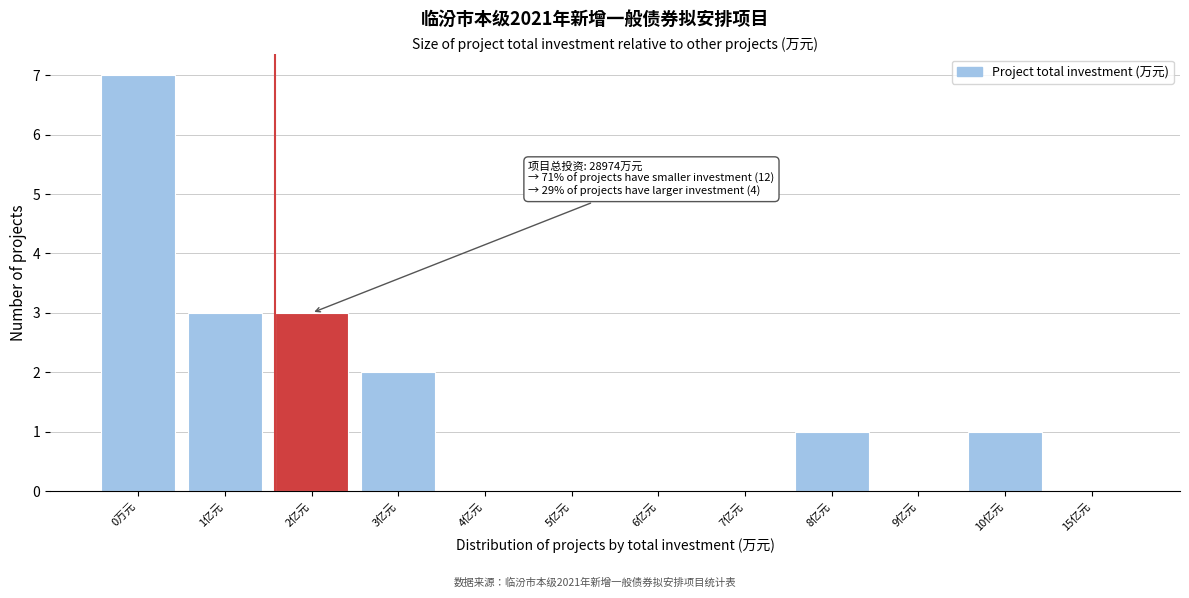

Reading left to right, transcribe all the data shown in this chart.

0万元=7	1亿元=3	2亿元=3	3亿元=2	4亿元=0	5亿元=0	6亿元=0	7亿元=0	8亿元=1	9亿元=0	10亿元=1	15亿元=0